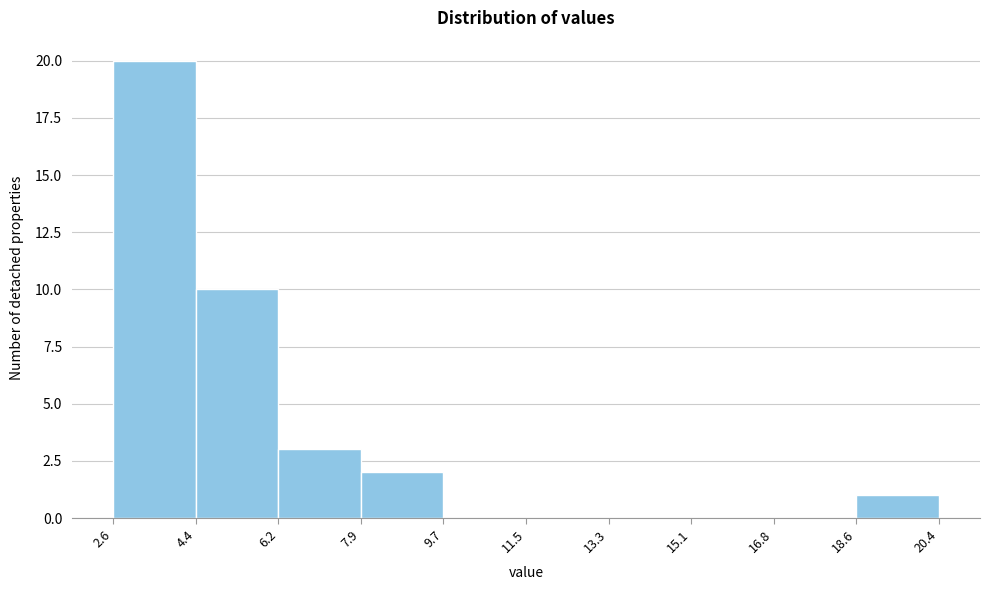

Reading left to right, transcribe this chart: for each bar, give the range it covers on the x-axis and its height. The values are not printed on the chart, so give them approximately, as read against the axis.

2.6 to 4.4: 20
4.4 to 6.2: 10
6.2 to 7.9: 3
7.9 to 9.7: 2
9.7 to 11.5: 0
11.5 to 13.3: 0
13.3 to 15.1: 0
15.1 to 16.8: 0
16.8 to 18.6: 0
18.6 to 20.4: 1